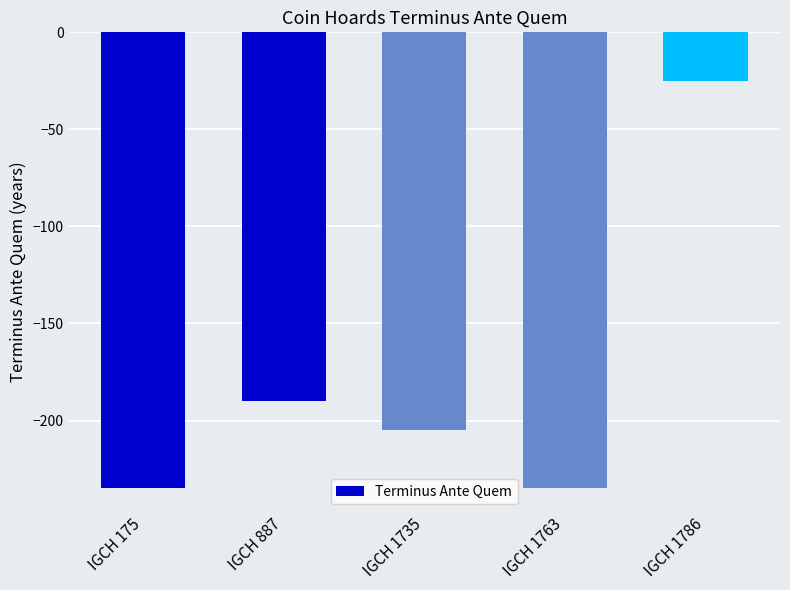

What is the smallest value displayed?

-235